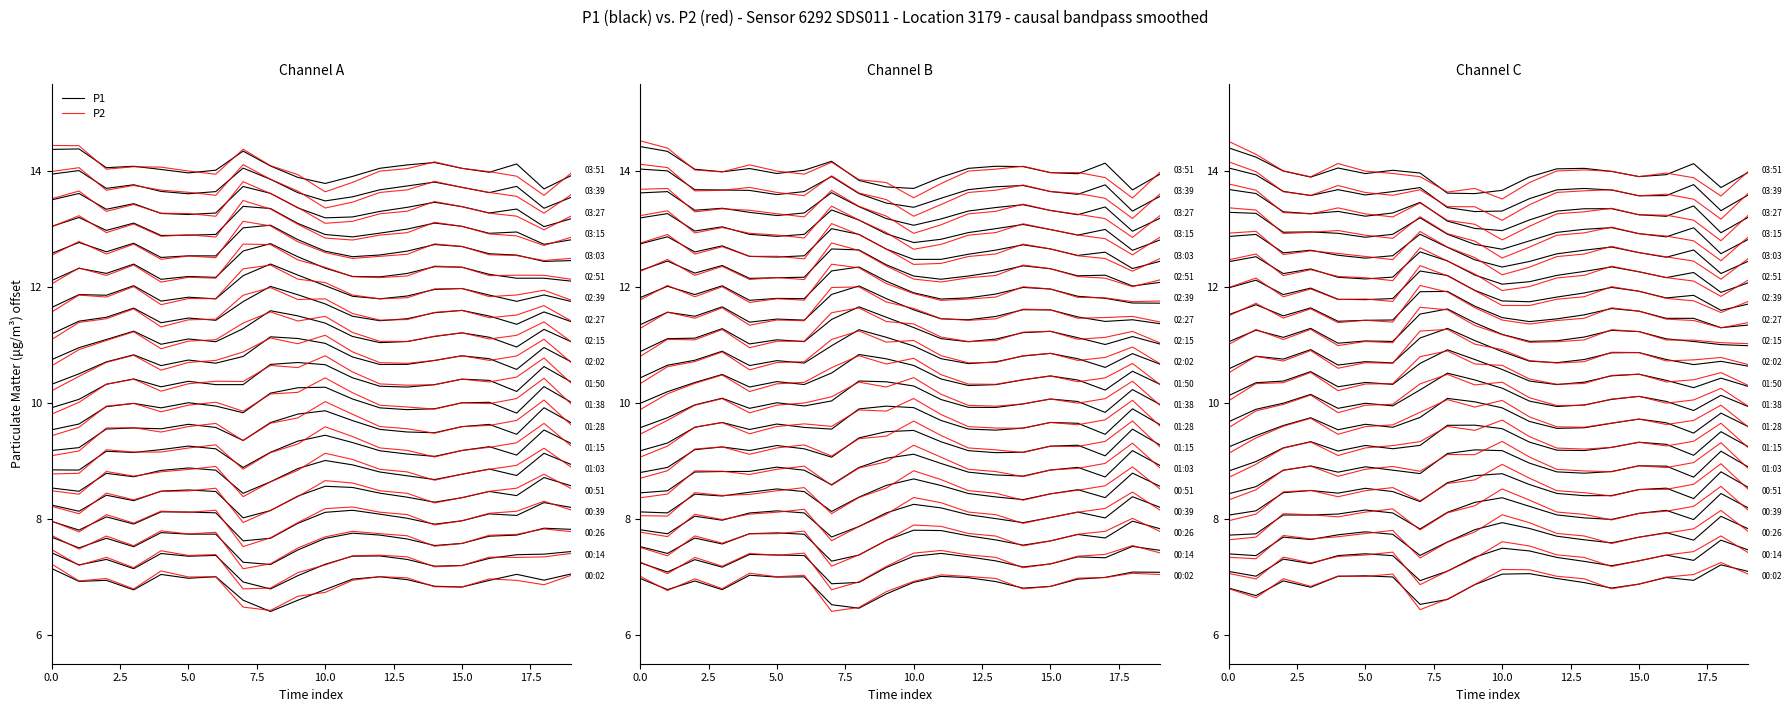

What is the sum of the P1 values at 10.0 and 16?

14.0